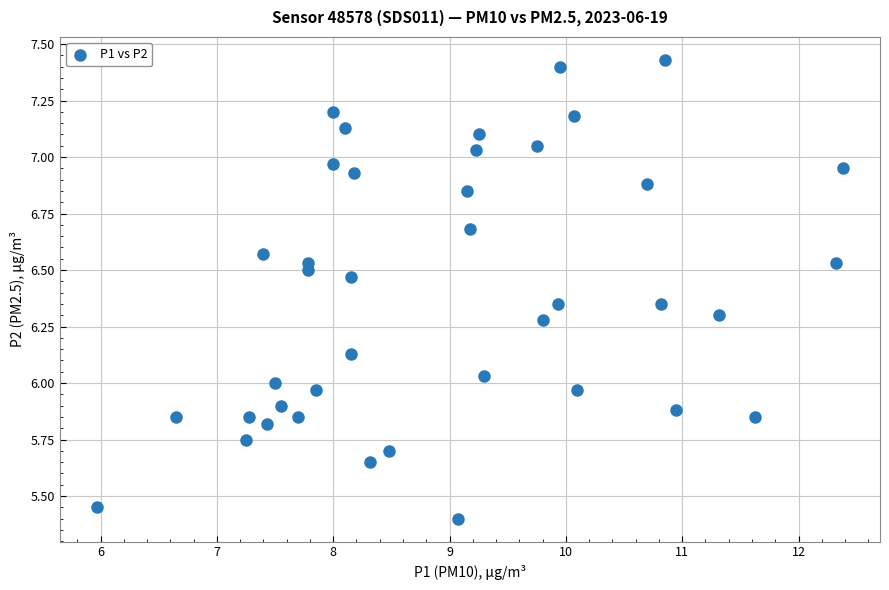

What is the range of Y values (max minus min)?

2.0